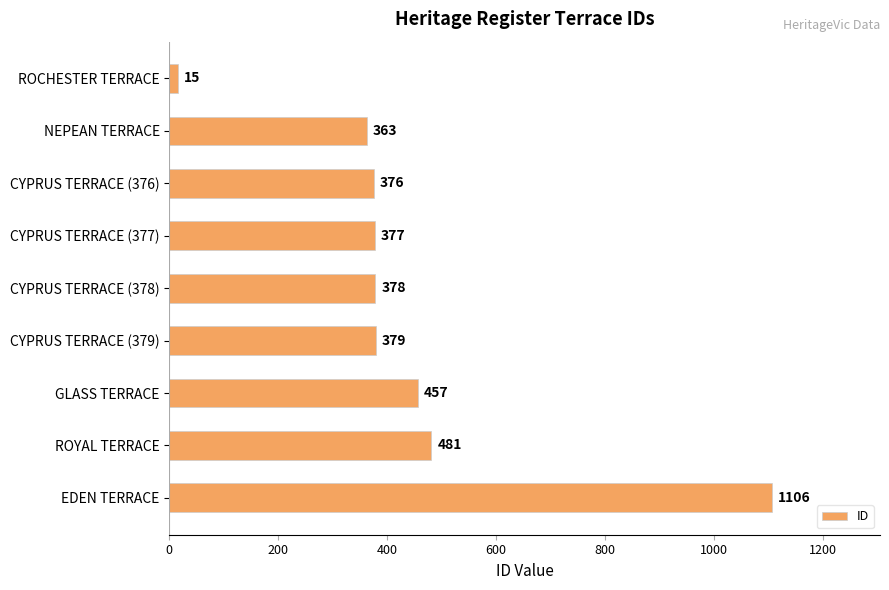

True or false: the data shows 15 at ROCHESTER TERRACE.

True